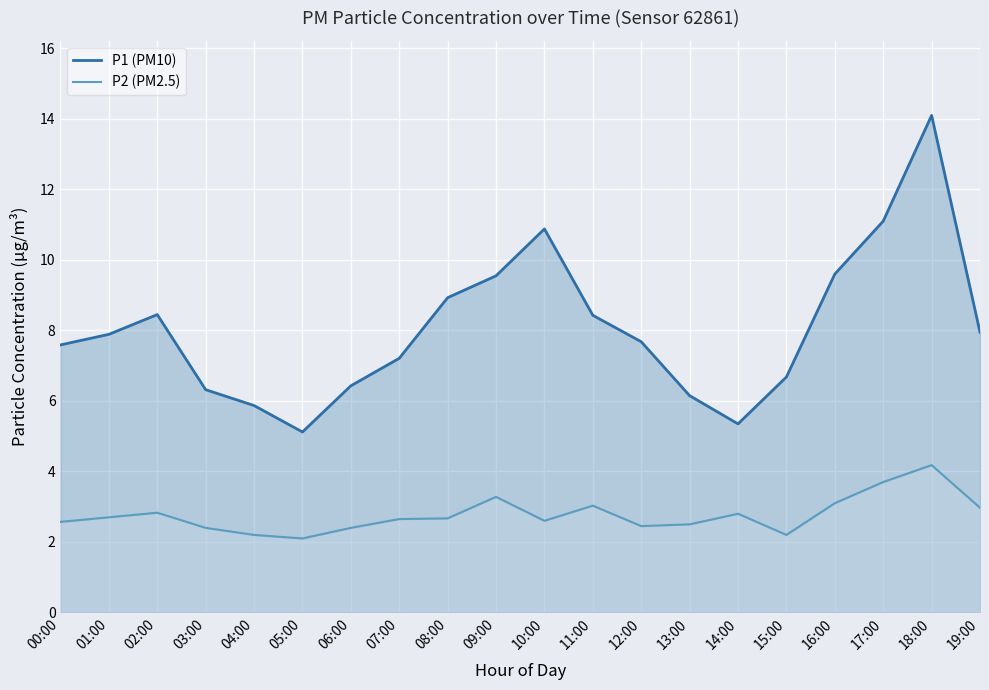

How many data points in P1 line are less than 7?

7